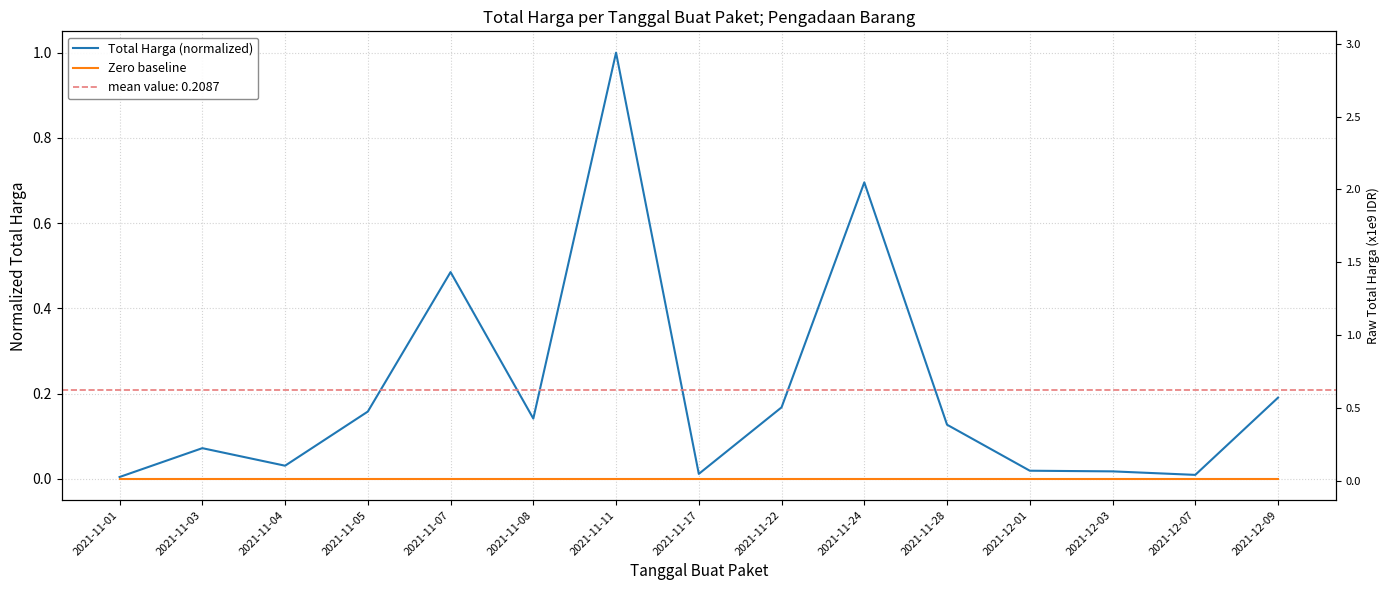

What is the maximum value shown in the chart?

1.0